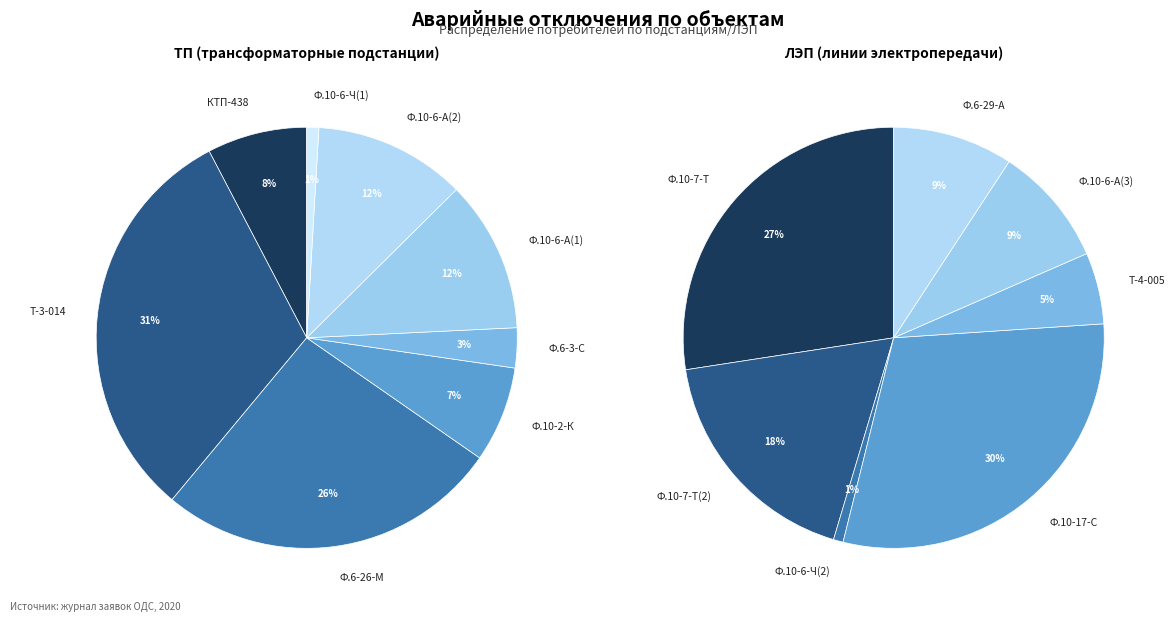

Which slice is the smallest?

Ф.10-6-Ч(1)